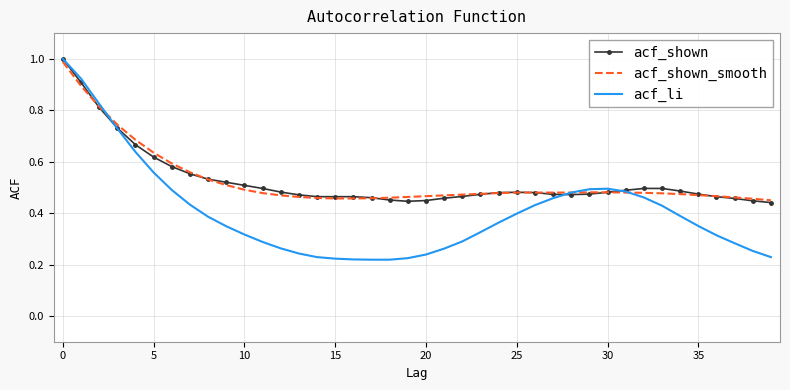

Which series has the largest range (max minus min)?

acf_li